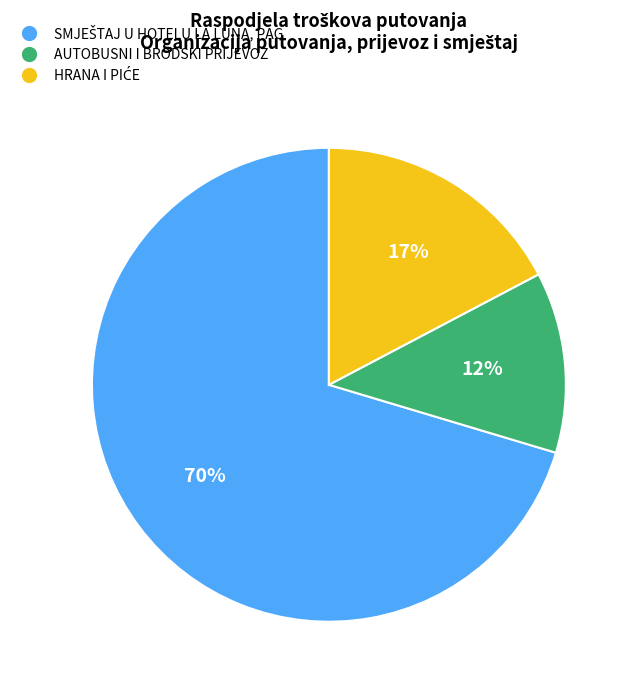

Is AUTOBUSNI I BRODSKI PRIJEVOZ the majority of the pie?

No